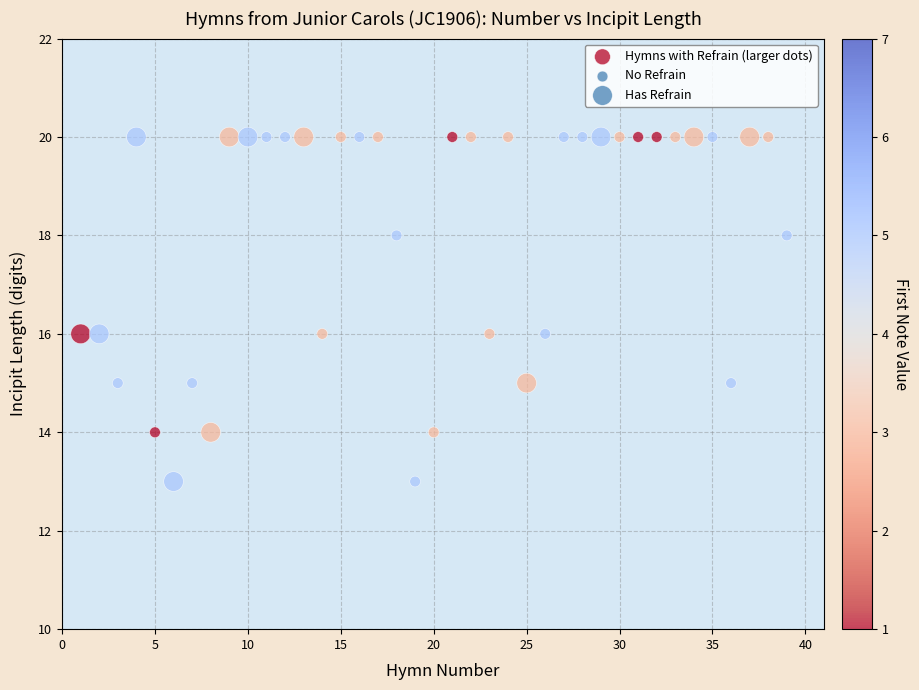

What is the range of X values (max minus min)?

38